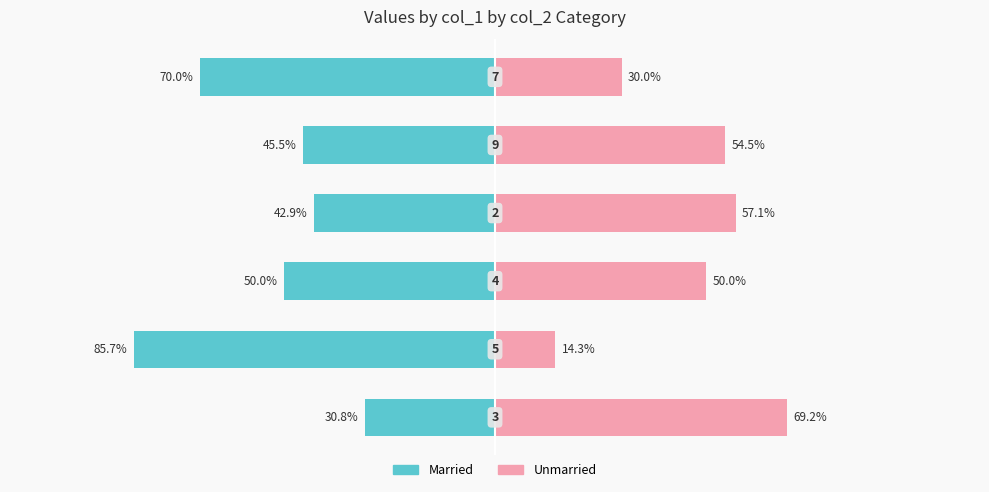

Are the bars horizontal?

Yes